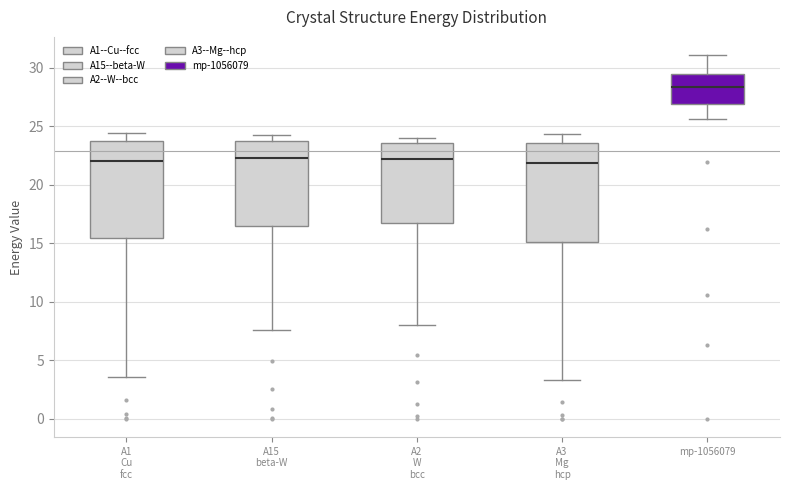

Where is the upper edge of the box for A1 Cu fcc on the y-axis? The values are not printed on the chart, so give them approximately, as read against the axis.

23.5